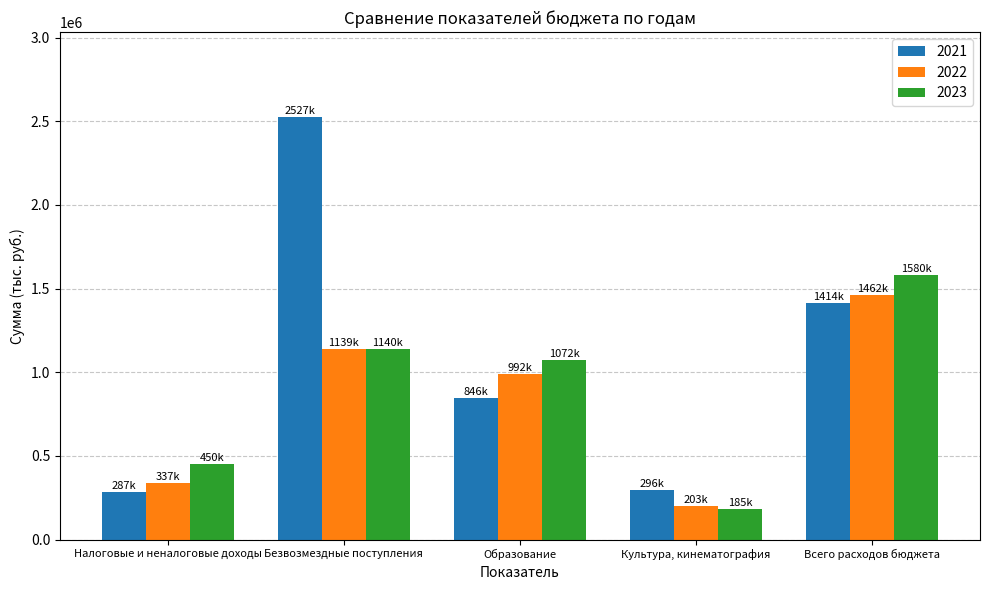

What is the label of the 4th bar from the right?

Безвозмездные поступления